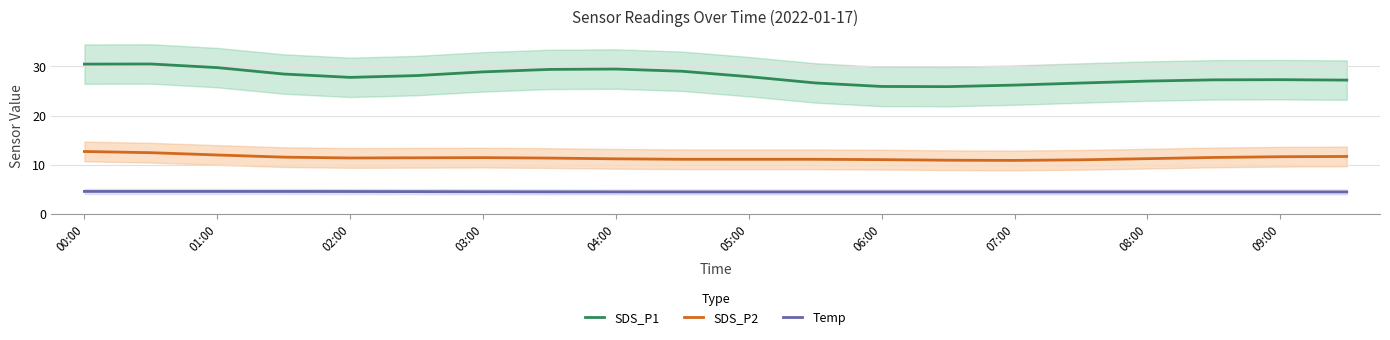

Where does the SDS_P1 series first go above 27?

00:00